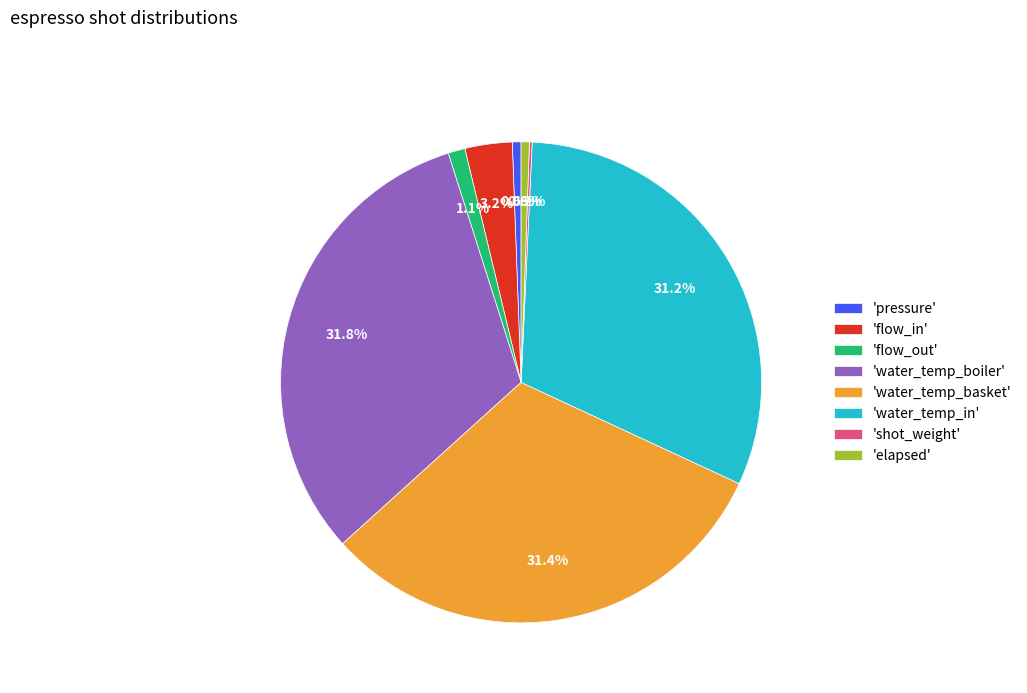

Is there a majority slice in this chart?

No